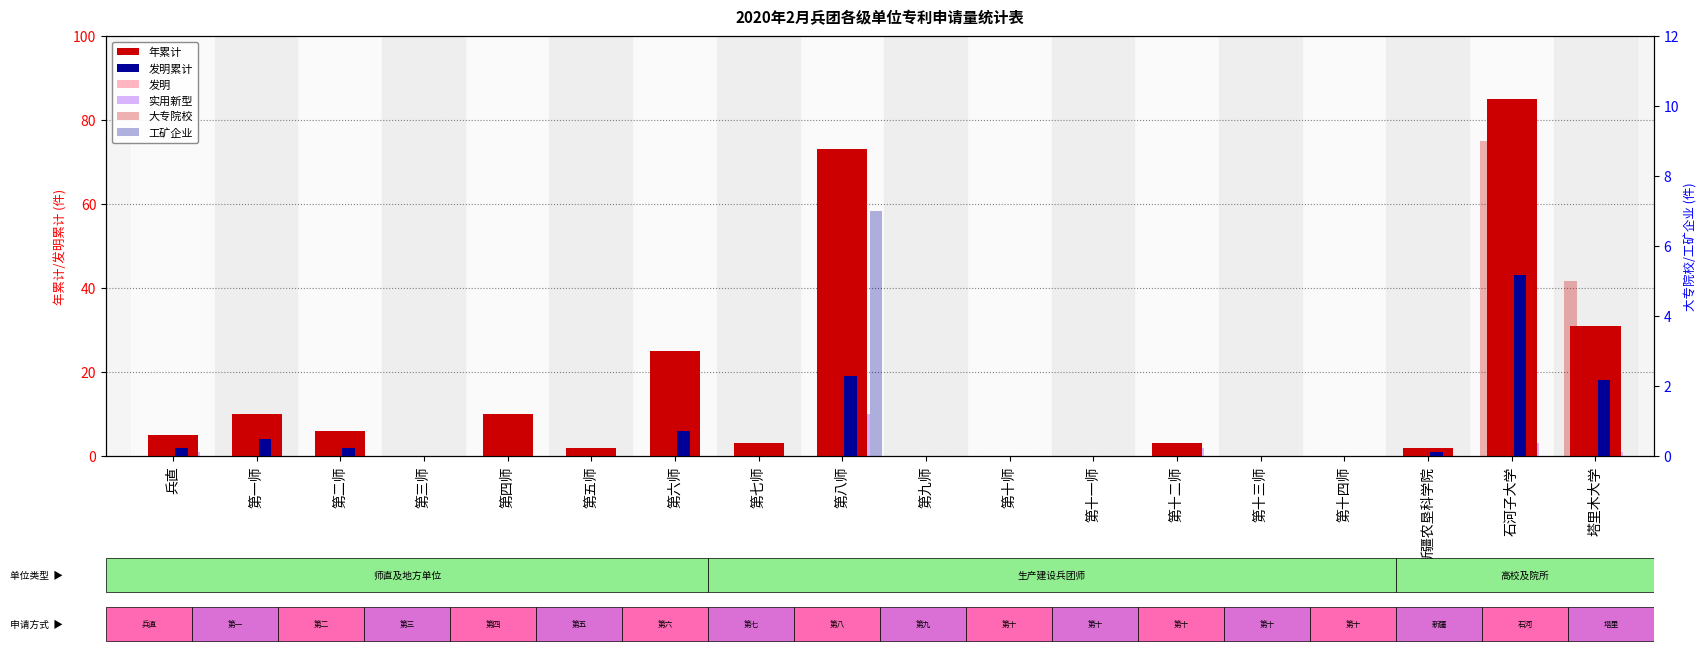

What is the label of the 6th bar from the right?

第十二师